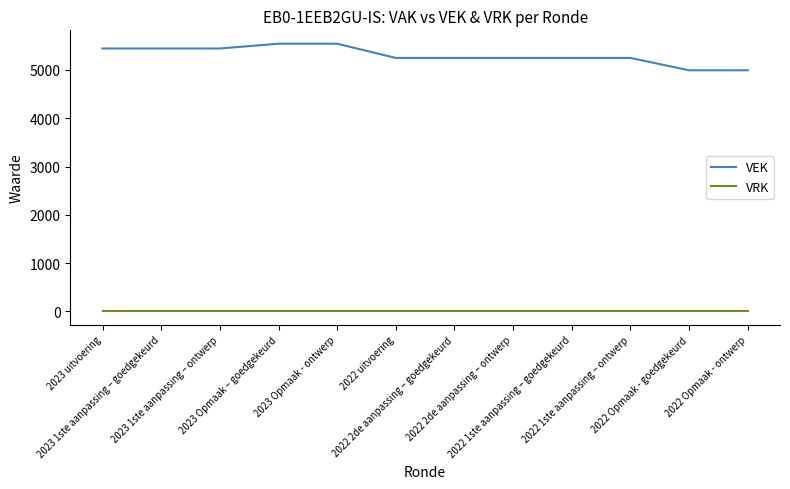

Reading right to left, list all the values displayed in this chart.

VEK: 2022 Opmaak - ontwerp=4992	2022 Opmaak - goedgekeurd=4992	2022 1ste aanpassing – ontwerp=5248	2022 1ste aanpassing – goedgekeurd=5248	2022 2de aanpassing – ontwerp=5248	2022 2de aanpassing – goedgekeurd=5248	2022 uitvoering=5248	2023 Opmaak - ontwerp=5542	2023 Opmaak – goedgekeurd=5542	2023 1ste aanpassing – ontwerp=5443	2023 1ste aanpassing – goedgekeurd=5443	2023 uitvoering=5443
VRK: 2022 Opmaak - ontwerp=0	2022 Opmaak - goedgekeurd=0	2022 1ste aanpassing – ontwerp=0	2022 1ste aanpassing – goedgekeurd=0	2022 2de aanpassing – ontwerp=0	2022 2de aanpassing – goedgekeurd=0	2022 uitvoering=0	2023 Opmaak - ontwerp=0	2023 Opmaak – goedgekeurd=0	2023 1ste aanpassing – ontwerp=0	2023 1ste aanpassing – goedgekeurd=0	2023 uitvoering=0